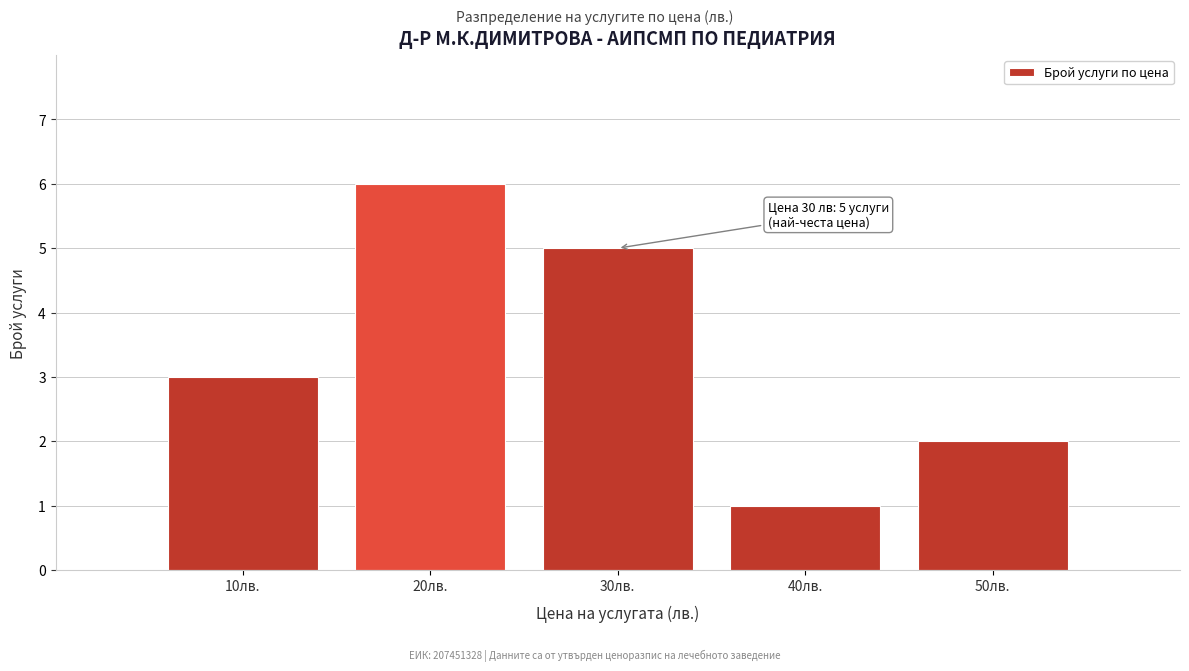

Reading right to left, list all the values displayed in this chart.

50лв.=2	40лв.=1	30лв.=5	20лв.=6	10лв.=3